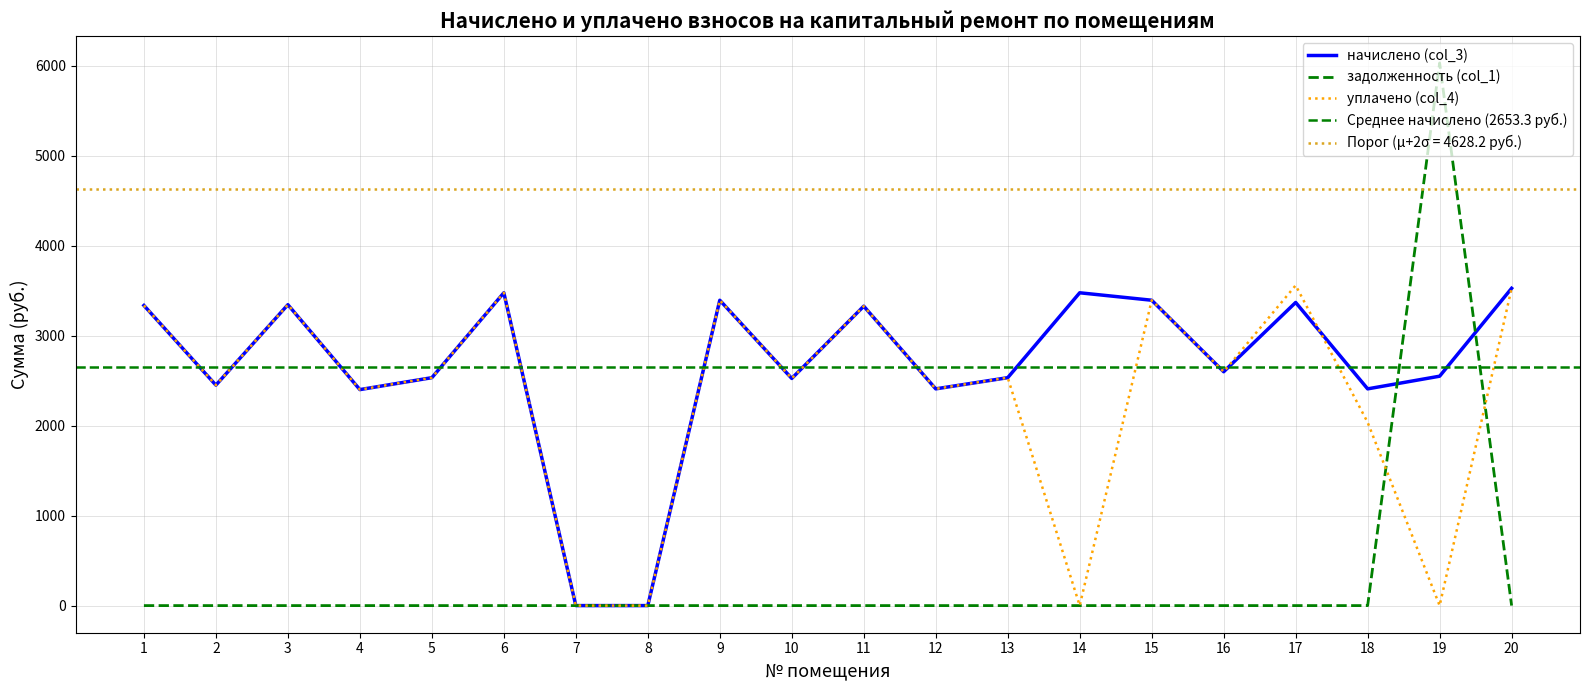

Where does the начислено (col_3) series first go above 2599?

1